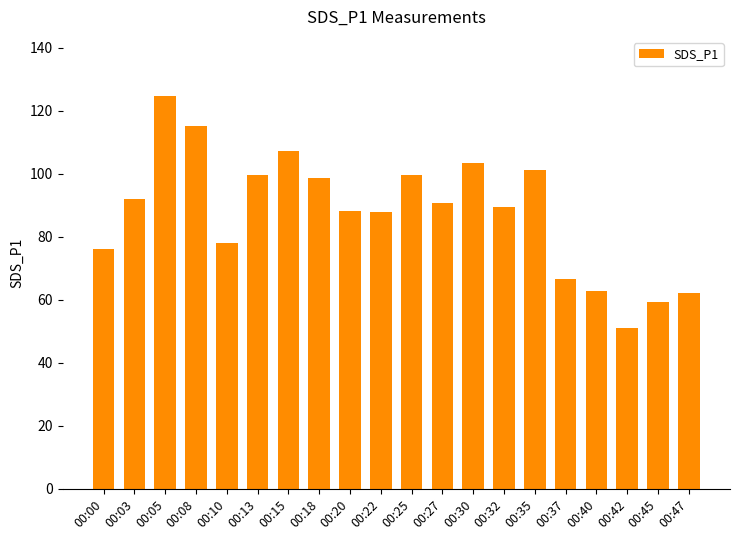

What value does the data have at 00:25?

99.5